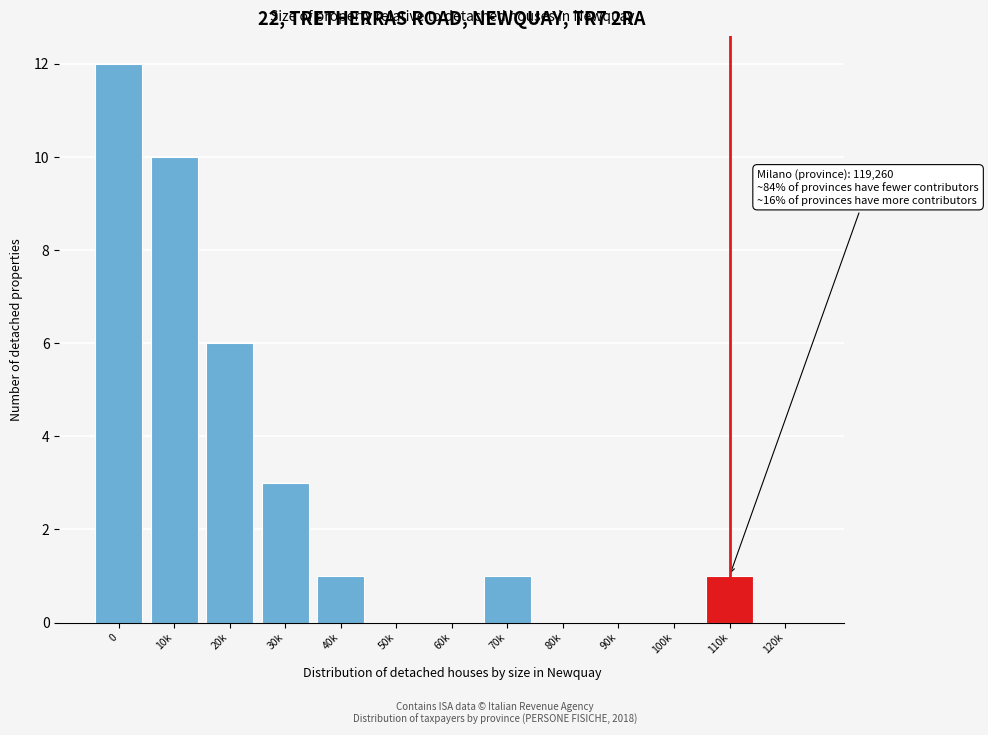

Reading left to right, what are all the values shown in this chart?

0=12	10k=10	20k=6	30k=3	40k=1	50k=0	60k=0	70k=1	80k=0	90k=0	100k=0	110k=1	120k=0